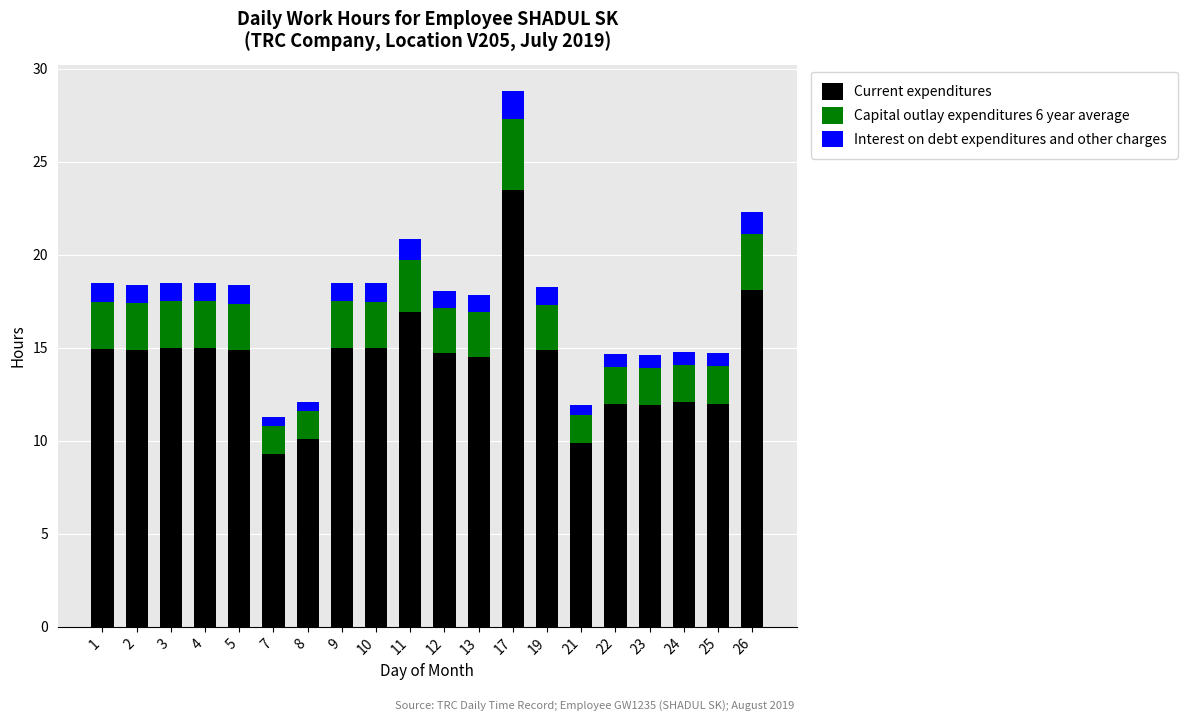

How many distinct data groups are displayed?

3